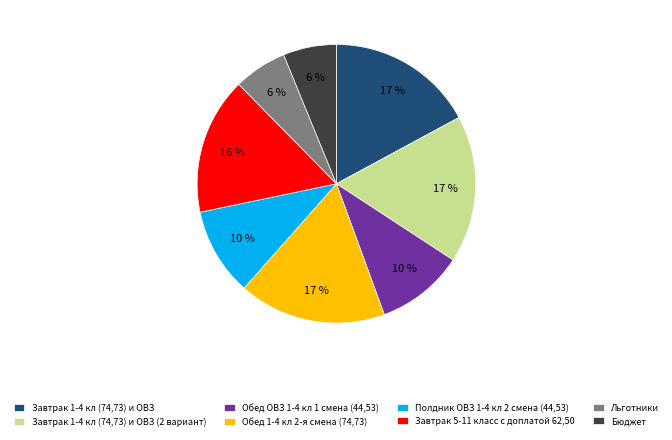

The Завтрак 5-11 класс с доплатой 62,50 slice represents 8% of the pie. True or false?

False